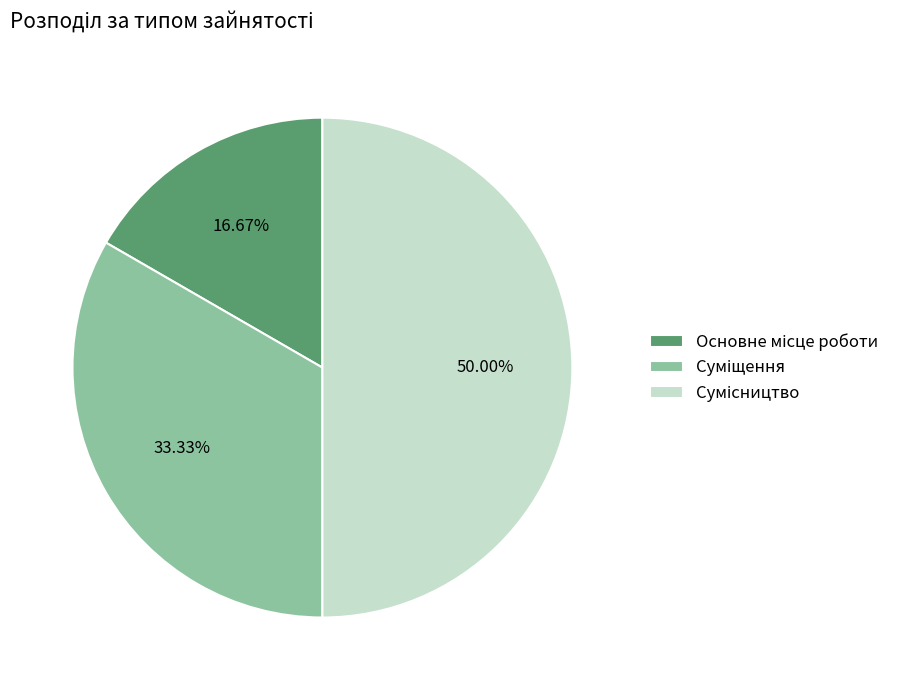

Which slice is the smallest?

Основне місце роботи